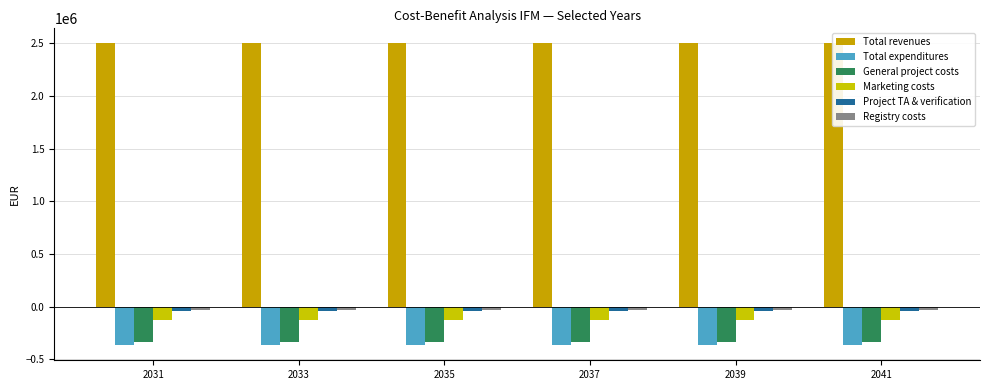

What are all the series names shown in the legend?

Total revenues, Total expenditures, General project costs, Marketing costs, Project TA & verification, Registry costs